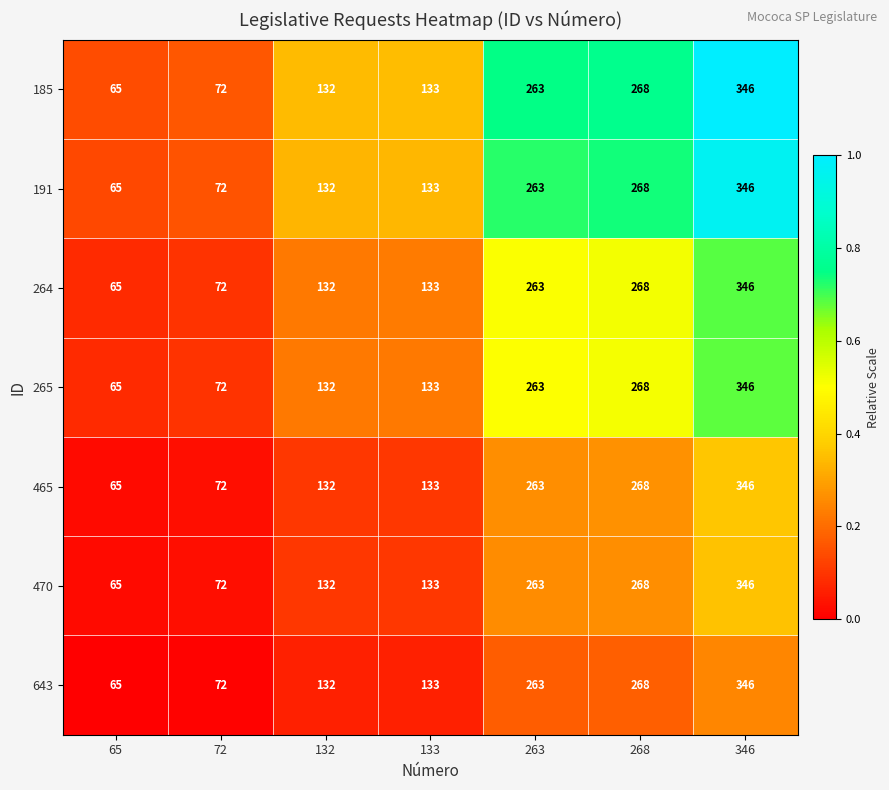

How many distinct data groups are displayed?

7